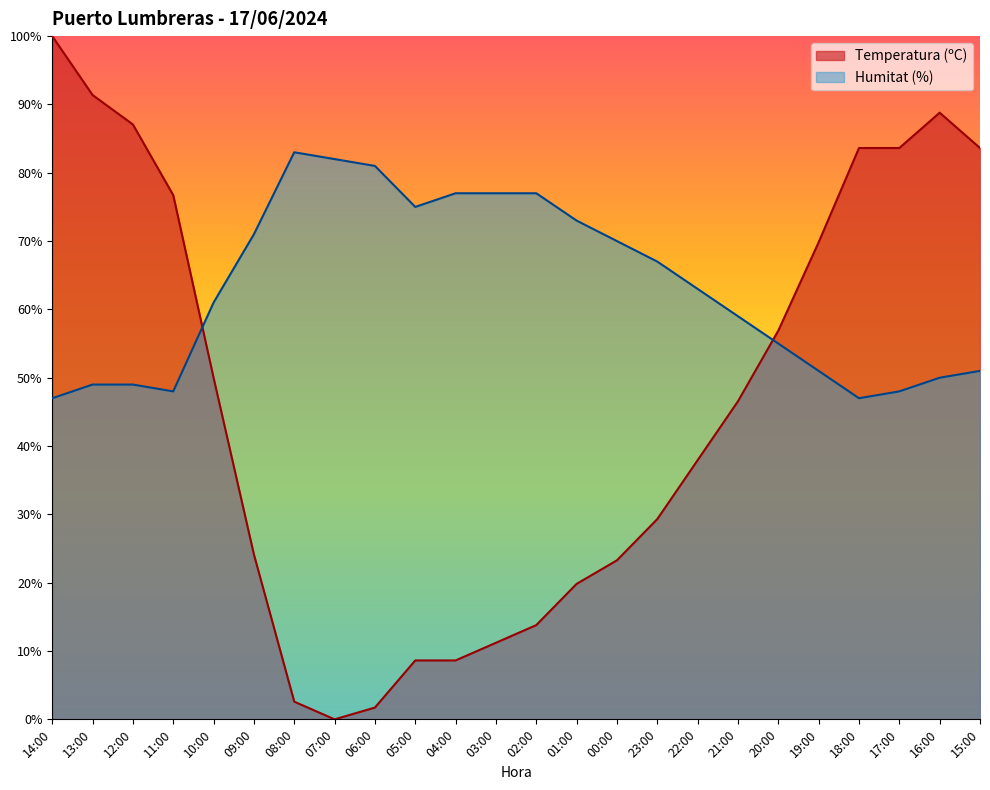

At which category is the sum across all series the highest?

14:00